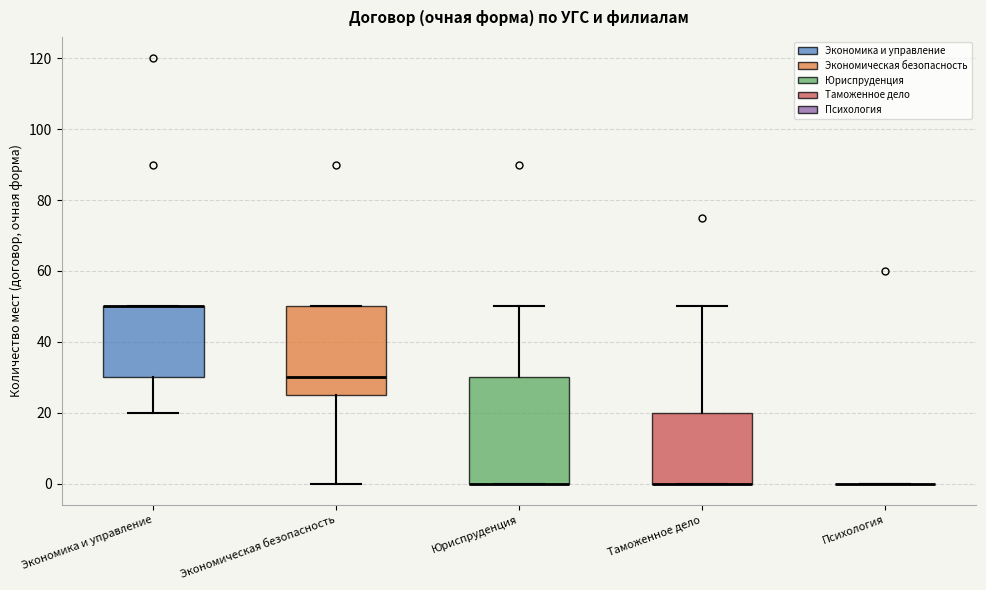

Where is the lower edge of the box for Таможенное дело on the y-axis? The values are not printed on the chart, so give them approximately, as read against the axis.

0